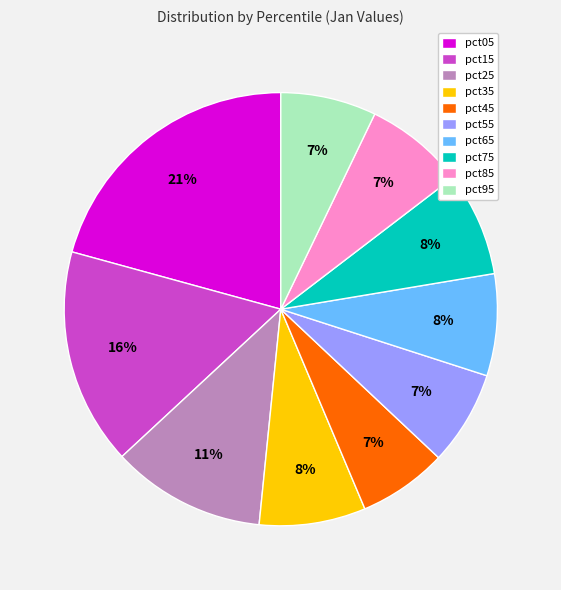

What percentage is the pct45 slice, to the nearest percent?

7%